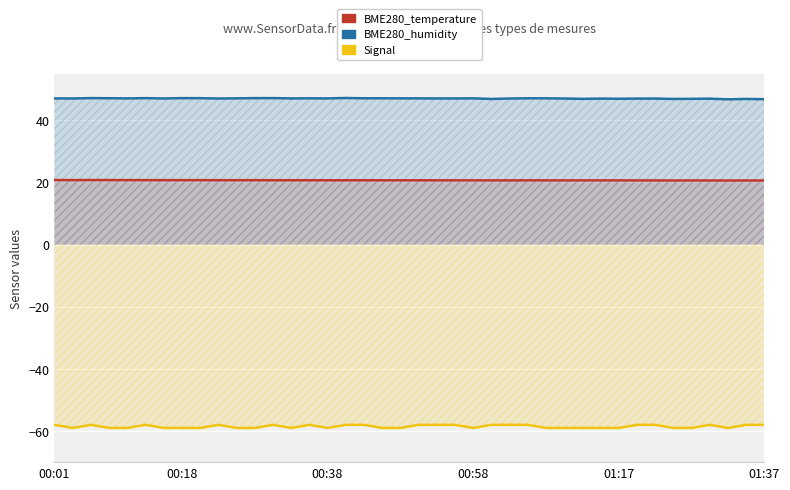

How many interior local valleys does the BME280_temperature series have?

4